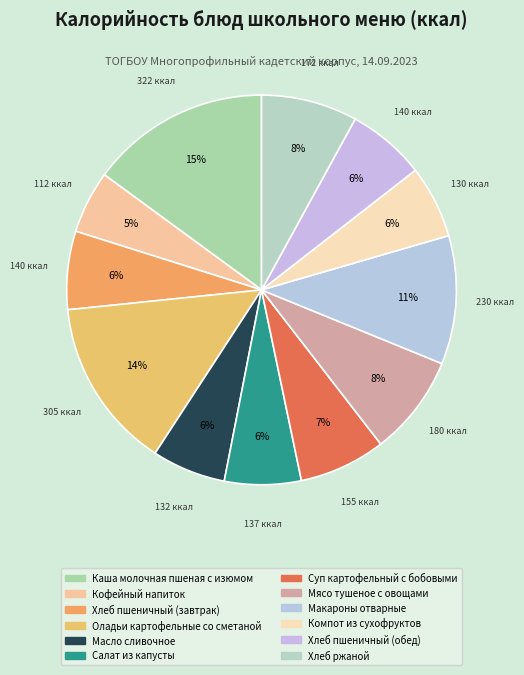

Does Хлеб пшеничный (обед) account for over 50% of the chart?

No